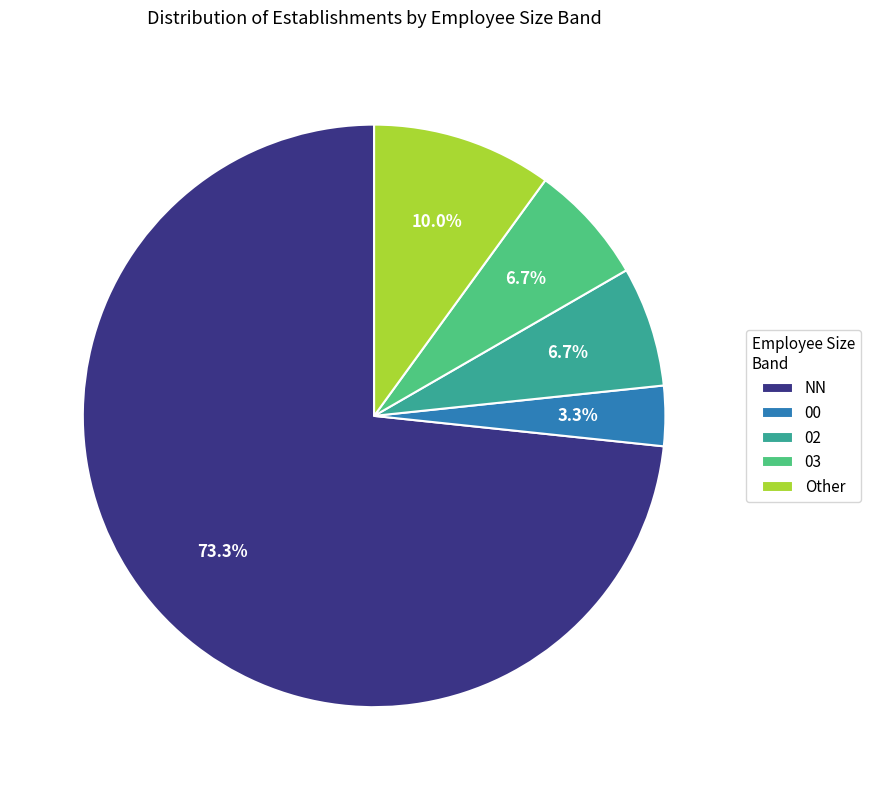

To the nearest percent, what is the difference between the largest and smallest slice percentages?

70%